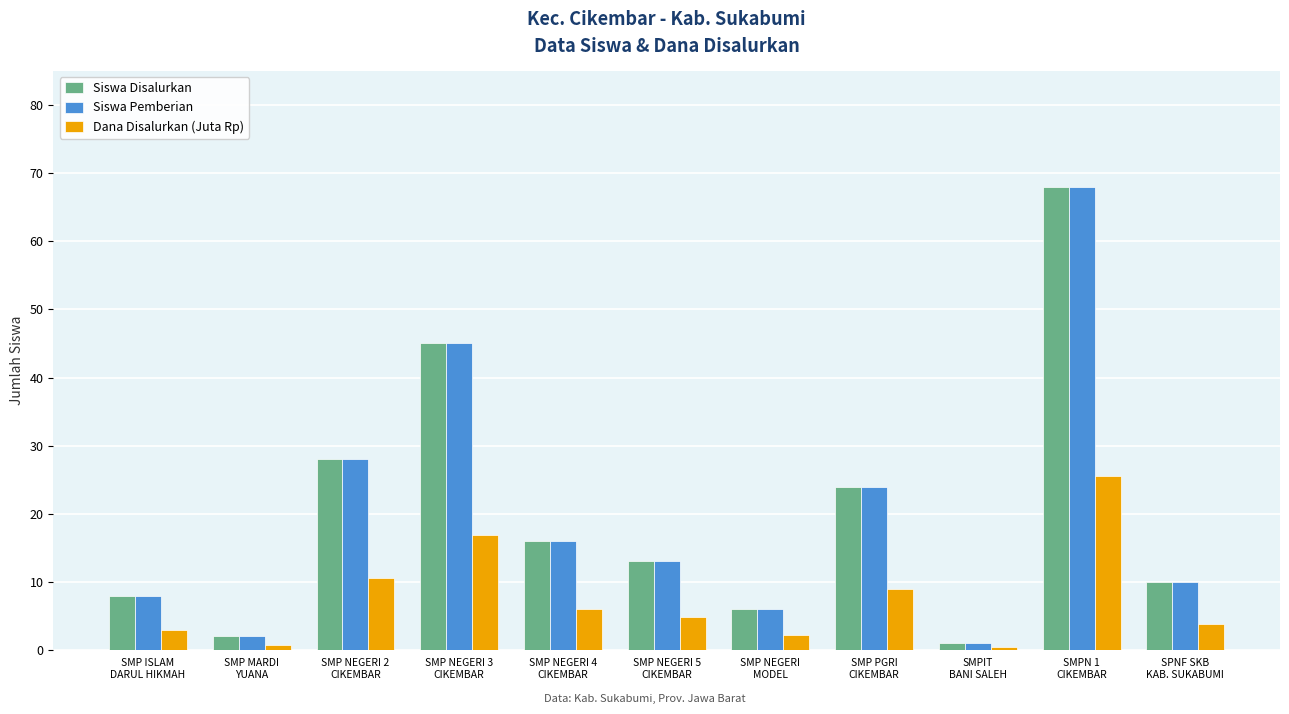

What is the label of the 10th bar from the right?

SMP MARDI
YUANA